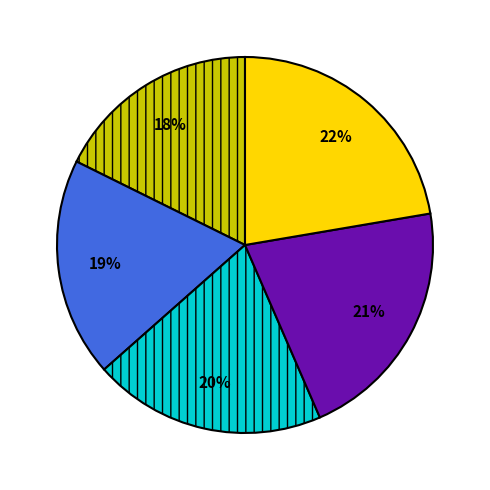

Count the number of slices in the pie.

5